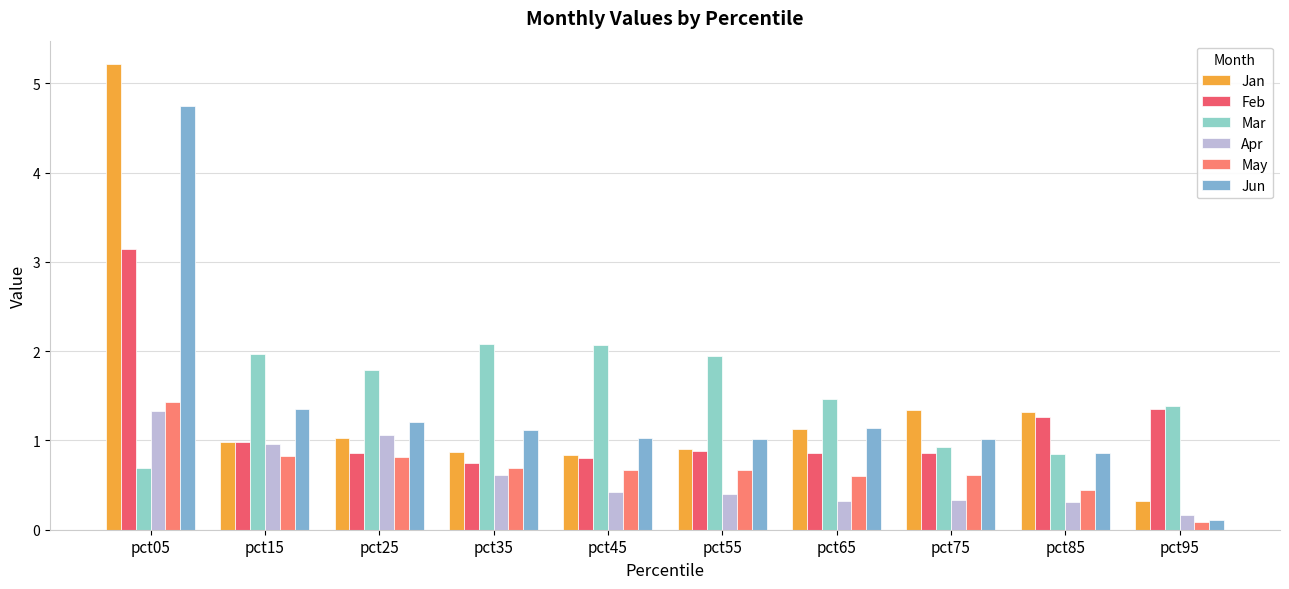

Reading right to left, extract all data points from this chart.

Jan: pct95=0.3	pct85=1.3	pct75=1.3	pct65=1.1	pct55=0.9	pct45=0.8	pct35=0.9	pct25=1.0	pct15=1.0	pct05=5.2
Feb: pct95=1.4	pct85=1.3	pct75=0.9	pct65=0.9	pct55=0.9	pct45=0.8	pct35=0.7	pct25=0.9	pct15=1.0	pct05=3.1
Mar: pct95=1.4	pct85=0.9	pct75=0.9	pct65=1.5	pct55=1.9	pct45=2.1	pct35=2.1	pct25=1.8	pct15=2.0	pct05=0.7
Apr: pct95=0.2	pct85=0.3	pct75=0.3	pct65=0.3	pct55=0.4	pct45=0.4	pct35=0.6	pct25=1.1	pct15=1.0	pct05=1.3
May: pct95=0.1	pct85=0.4	pct75=0.6	pct65=0.6	pct55=0.7	pct45=0.7	pct35=0.7	pct25=0.8	pct15=0.8	pct05=1.4
Jun: pct95=0.1	pct85=0.9	pct75=1.0	pct65=1.1	pct55=1.0	pct45=1.0	pct35=1.1	pct25=1.2	pct15=1.3	pct05=4.7